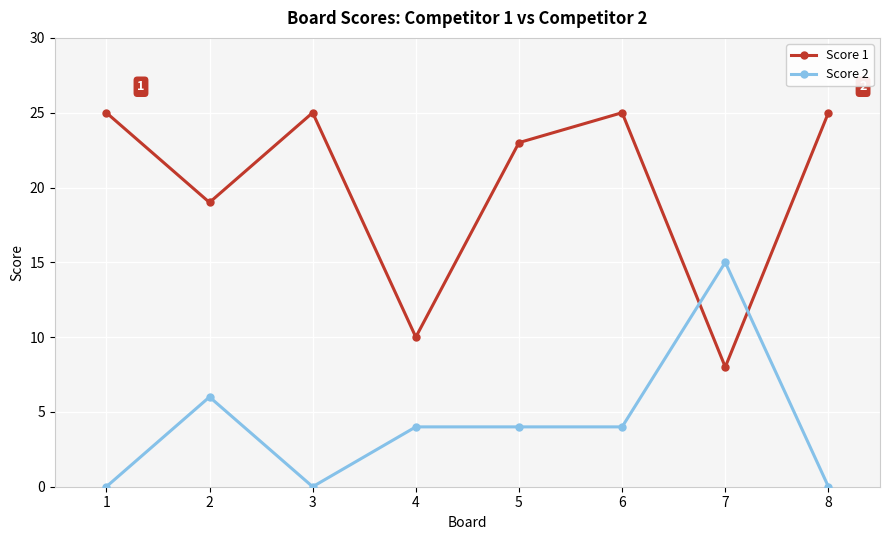

What is the spread (max minus min) of values at 7?

7